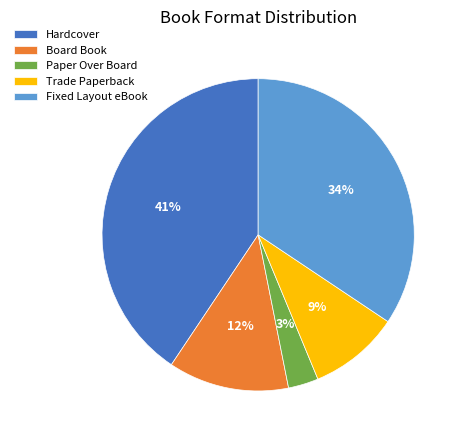

The Fixed Layout eBook slice represents 47% of the pie. True or false?

False